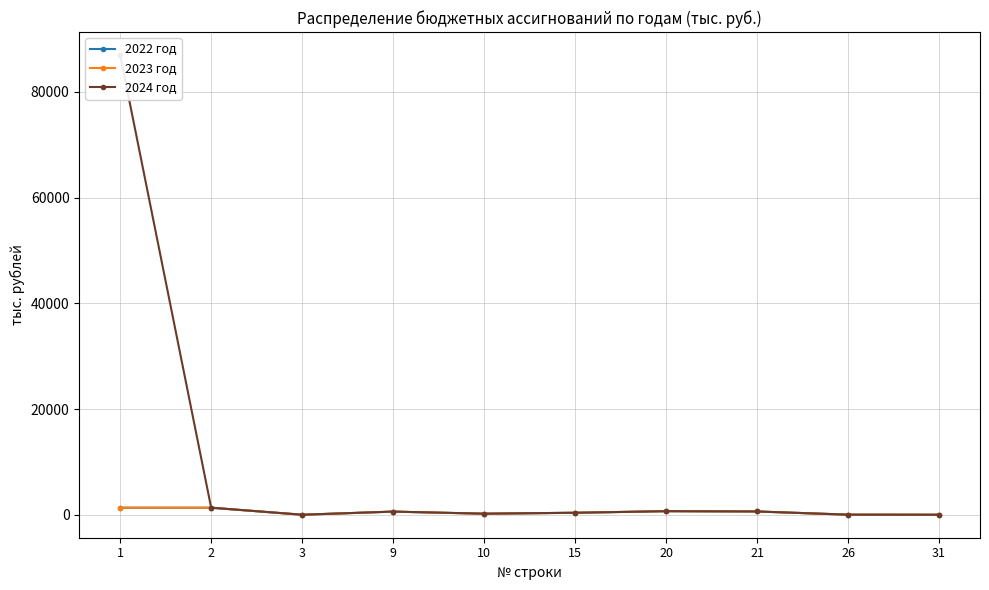

Which series has the widest spread of values?

2024 год